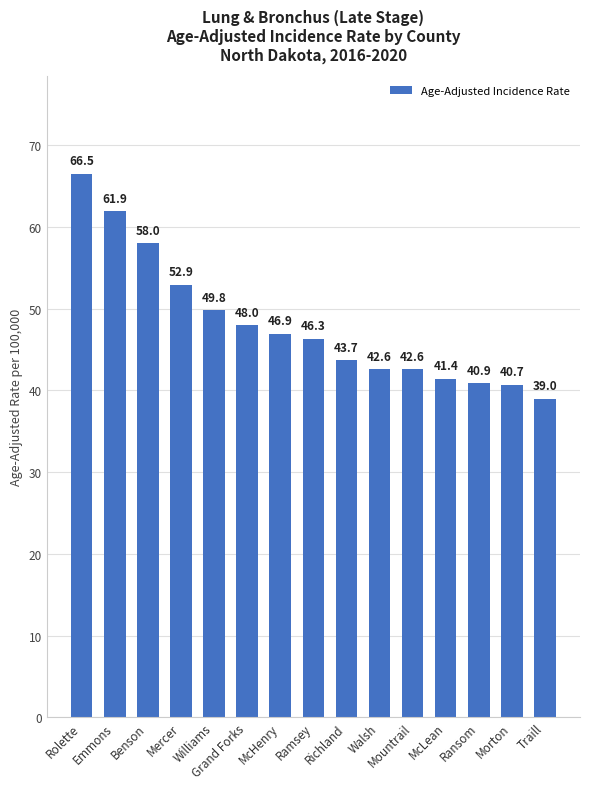

Reading left to right, extract all data points from this chart.

66.5	61.9	58.0	52.9	49.8	48.0	46.9	46.3	43.7	42.6	42.6	41.4	40.9	40.7	39.0